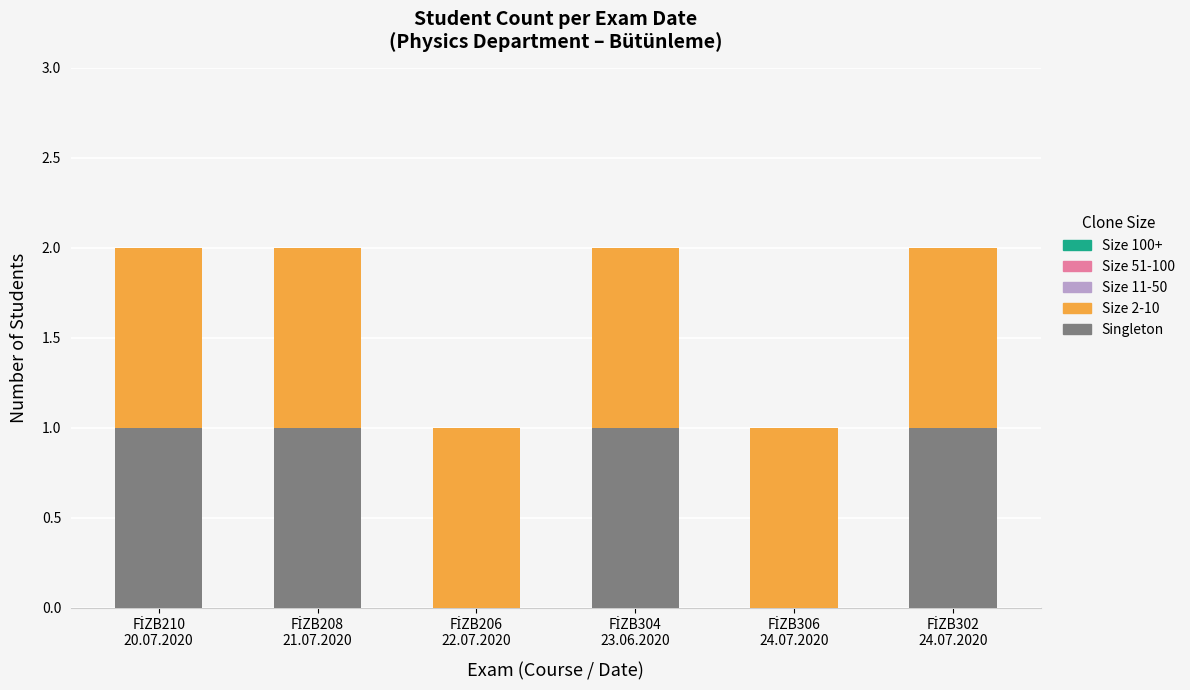

How many categories are shown in the chart?

6